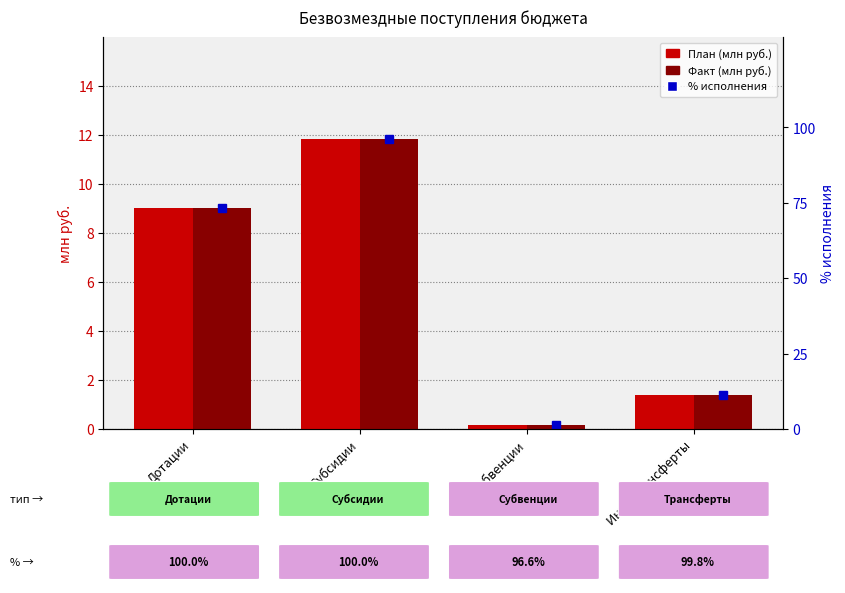

What is the difference between the Факт (млн руб.) values at Субсидии and Иные трансферты?

10.4